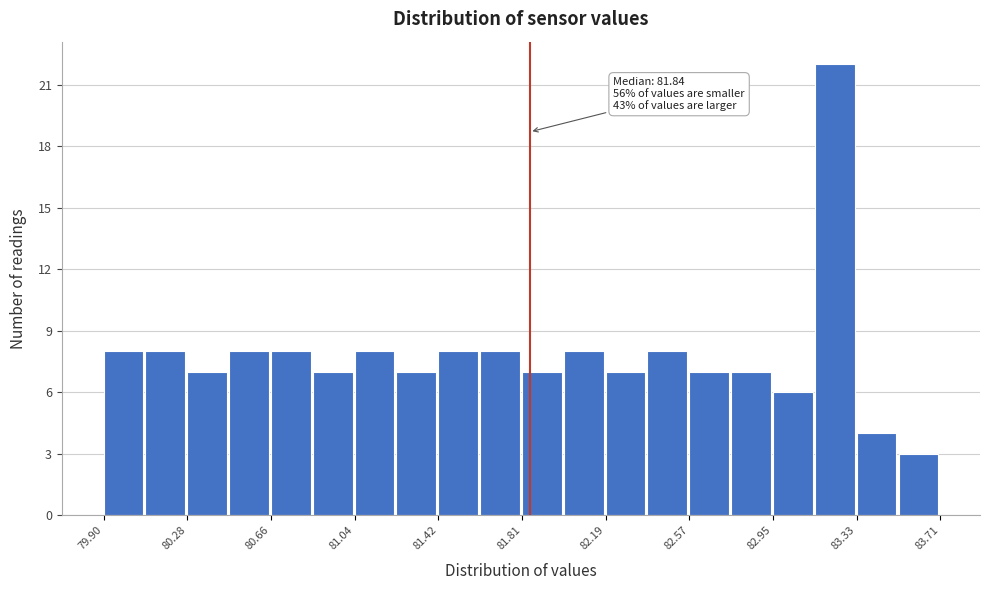

Around what value on the x-axis is the tallest bar? Give the approximate position of its centre, as read against the axis.

83.25